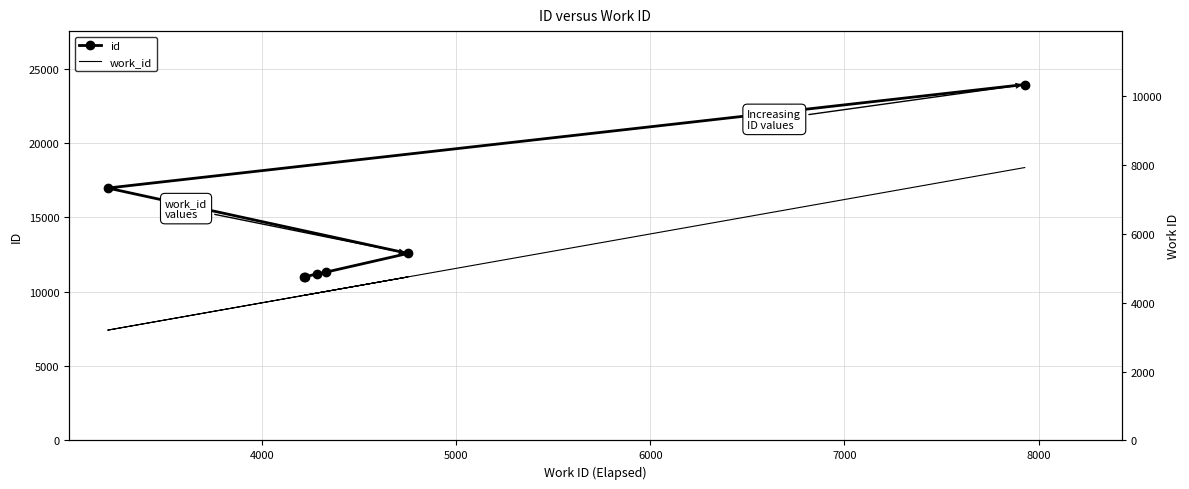

True or false: work_id has a value of 2660 at 4000.

False